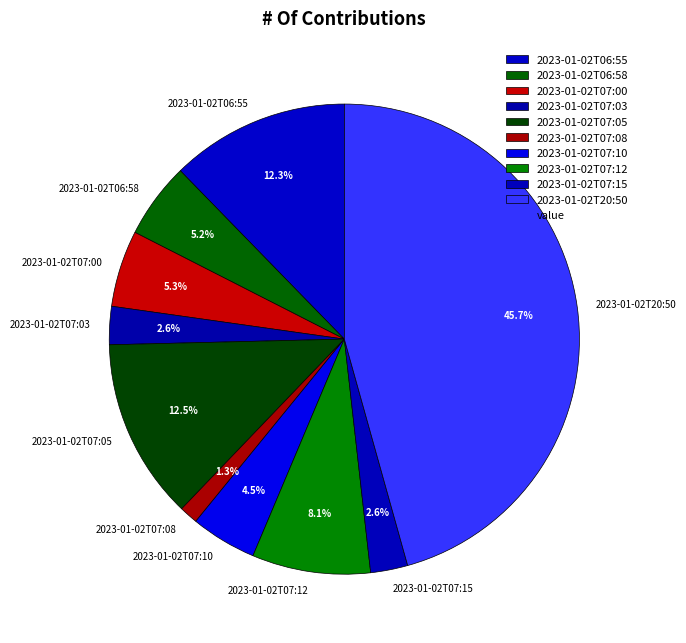

Is the sum of 2023-01-02T07:05 and 2023-01-02T07:03 greater than half?

No